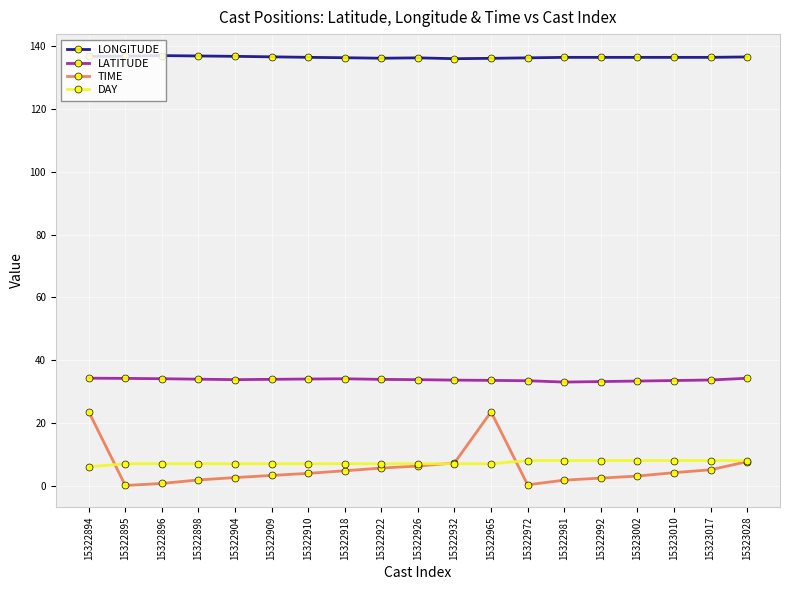

What is the sum of all TIME values?

107.8